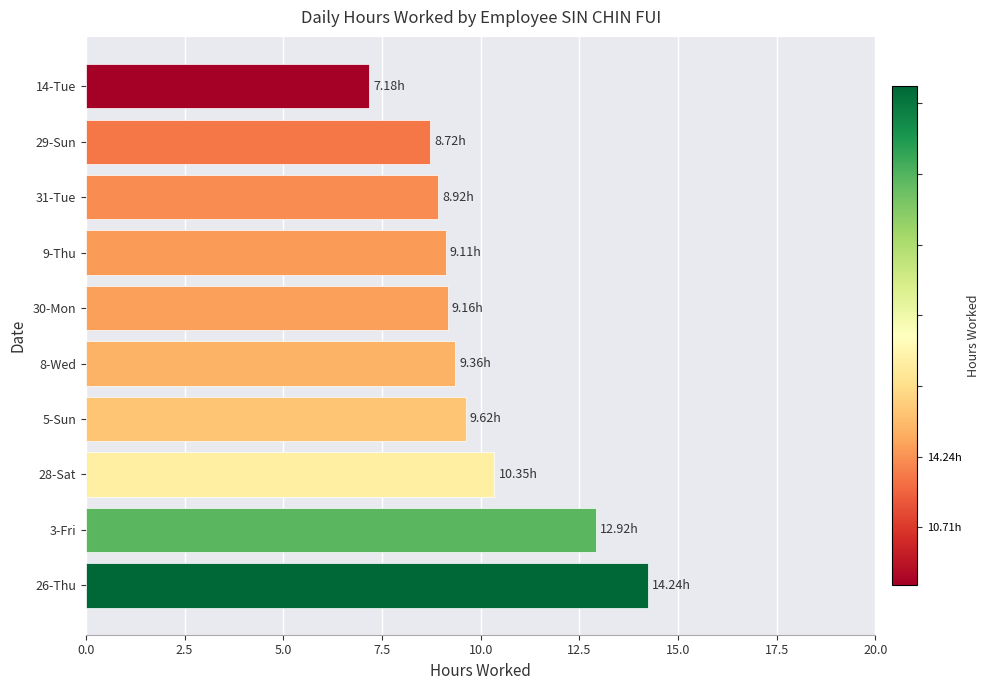

What is the sum of the values at 5-Sun and 3-Fri?

22.5